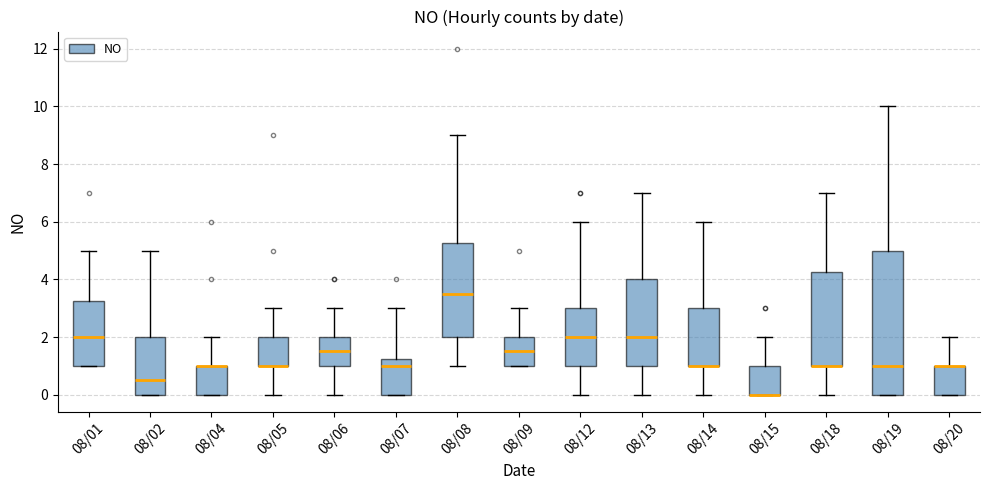

Which box is the tallest, from its lower edge to its upper edge?

08/19